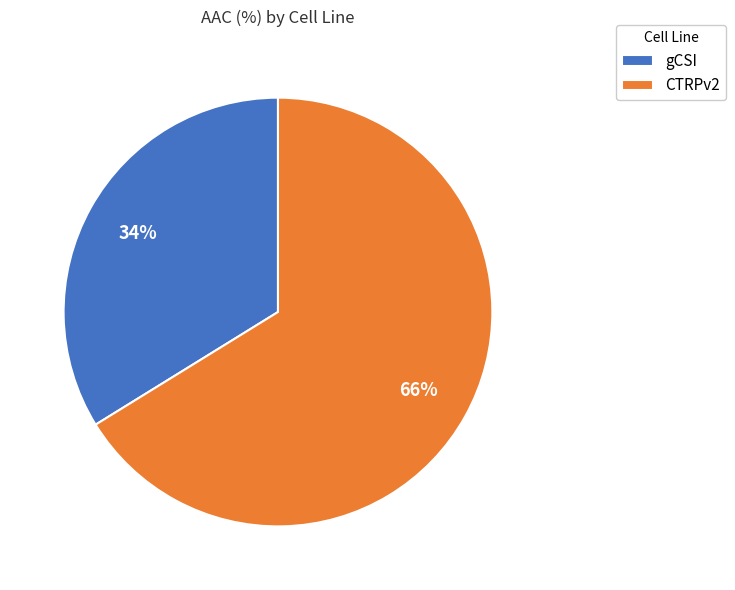

What is the smallest slice in the pie chart?

gCSI